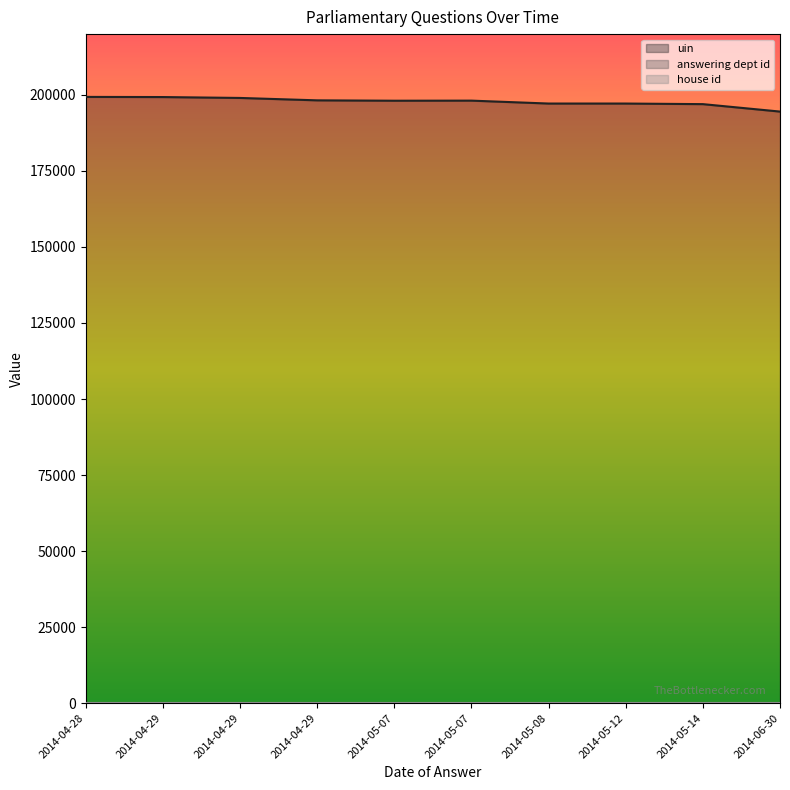

What is the sum of the house id values at 2014-05-12 and 2014-04-29?

2